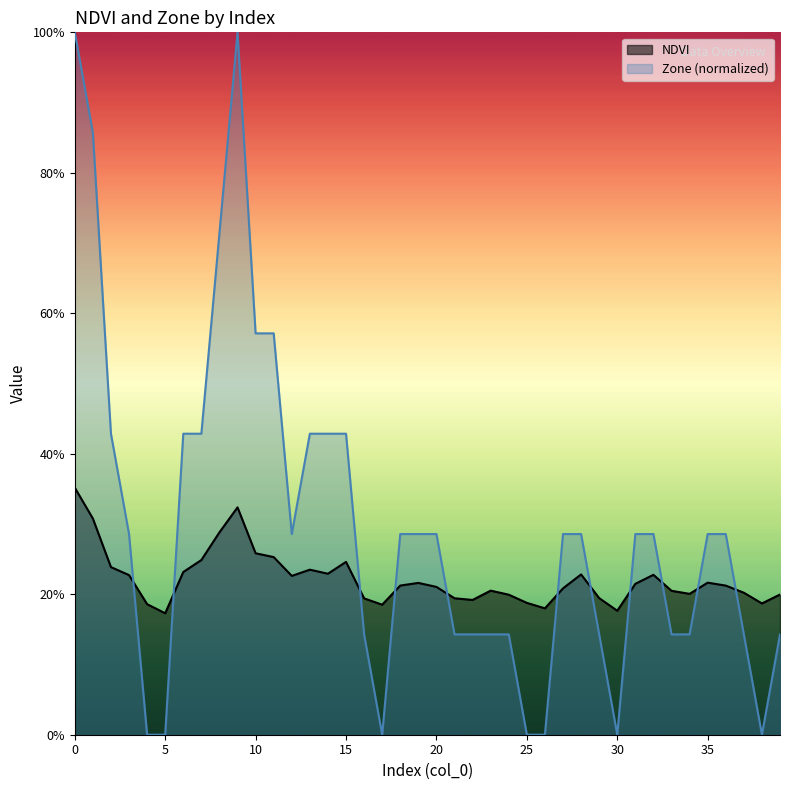

What is the sum of all NDVI values?

8.9